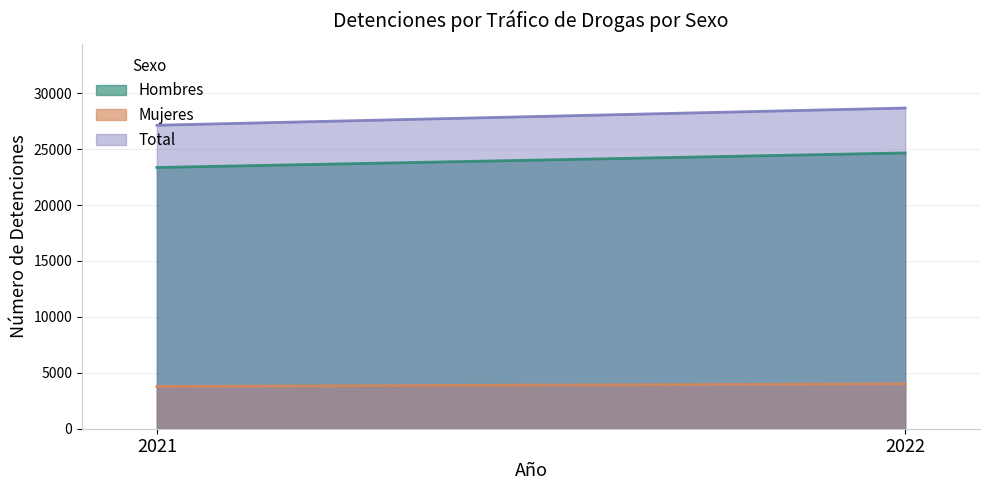

What is the value of the Mujeres point at the 2nd from the left?

4015